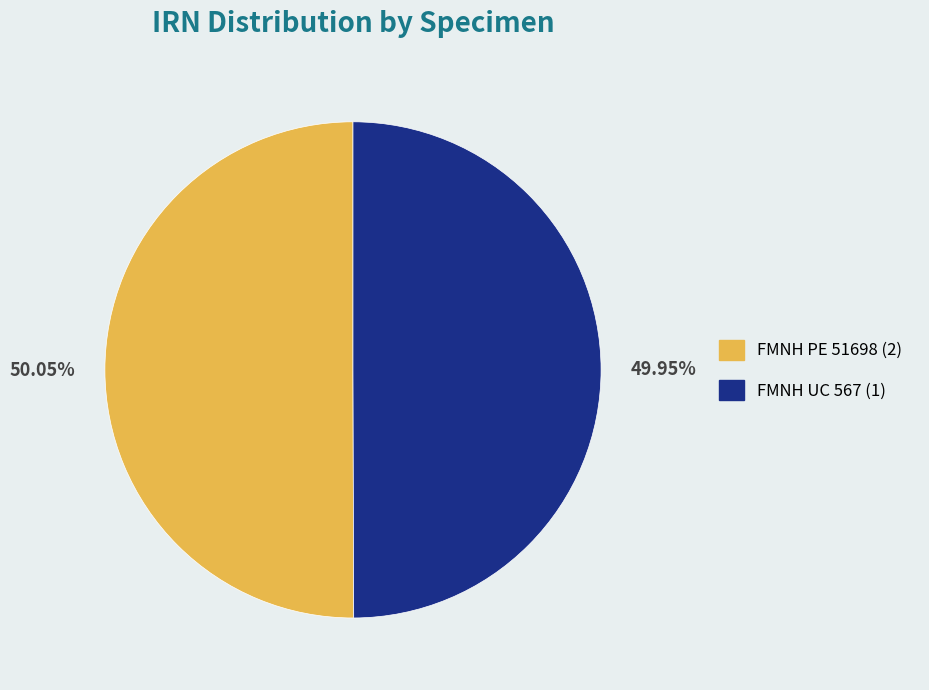

Is the sum of FMNH UC 567 (1) and FMNH PE 51698 (2) greater than half?

Yes